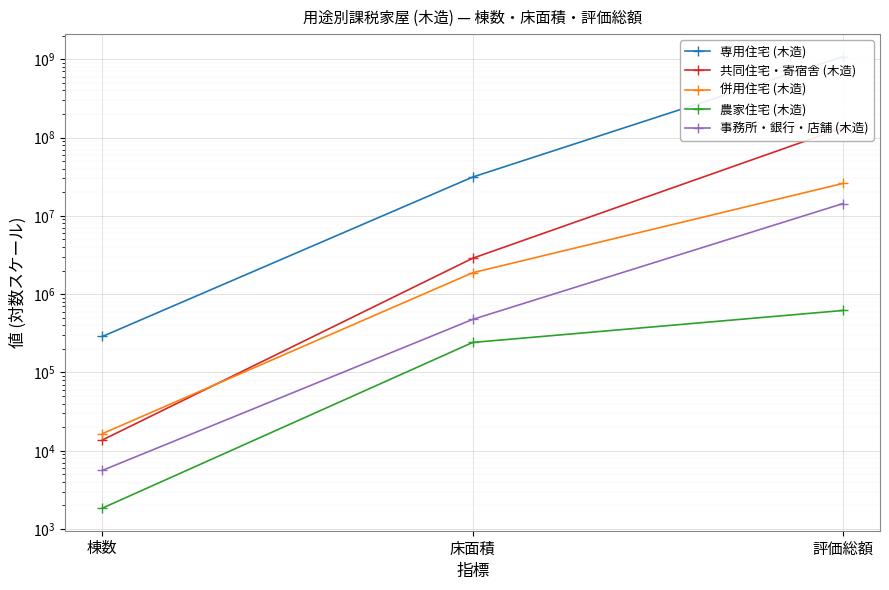

What are all the series names shown in the legend?

専用住宅 (木造), 共同住宅・寄宿舎 (木造), 併用住宅 (木造), 農家住宅 (木造), 事務所・銀行・店舗 (木造)